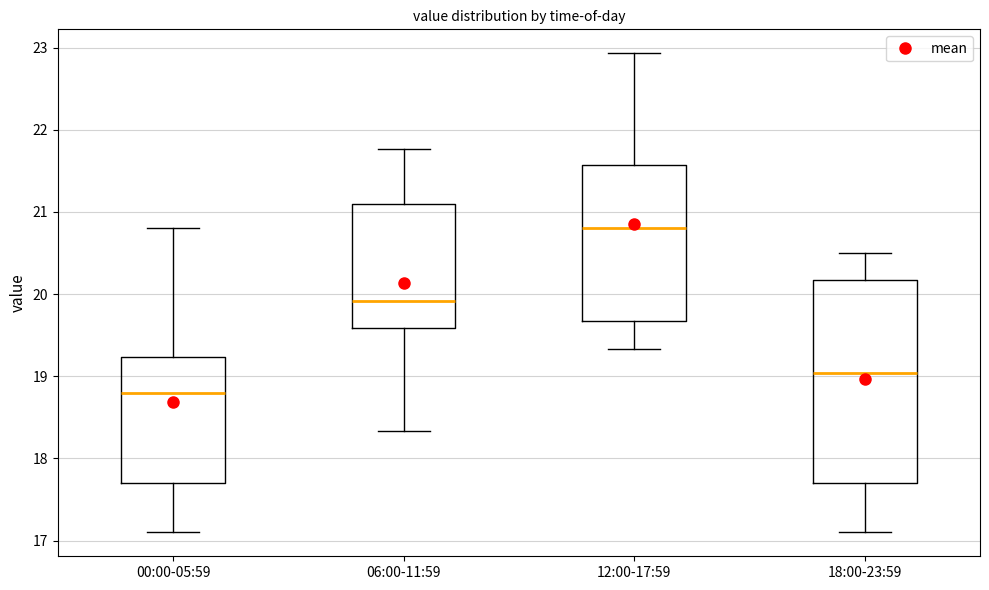

Reading left to right, read every box against the y-axis: the position of its median line, the range the box covers, and the ends of its whiskers. The values are not printed on the chart, so give them approximately, as read against the axis.

00:00-05:59: median 18.8, box 17.7 to 19.2, whiskers 17.1 to 20.8
06:00-11:59: median 19.9, box 19.6 to 21.1, whiskers 18.3 to 21.8
12:00-17:59: median 20.8, box 19.7 to 21.6, whiskers 19.3 to 22.9
18:00-23:59: median 19.0, box 17.7 to 20.2, whiskers 17.1 to 20.5